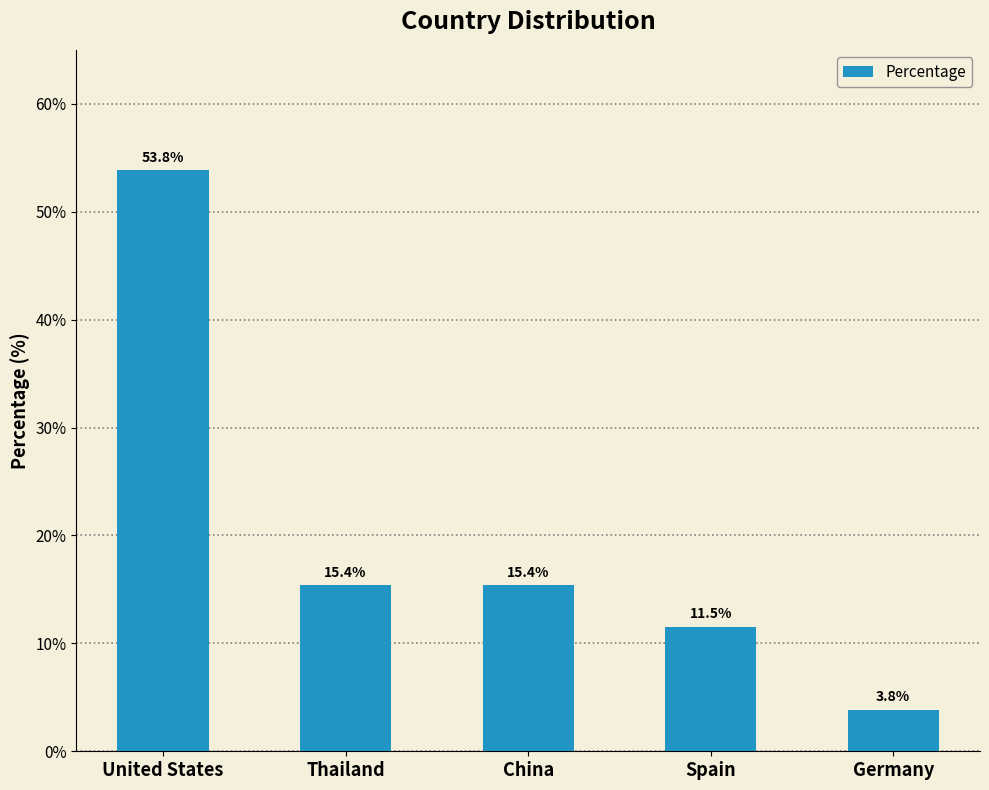

Where does the data first go above 15?

United States